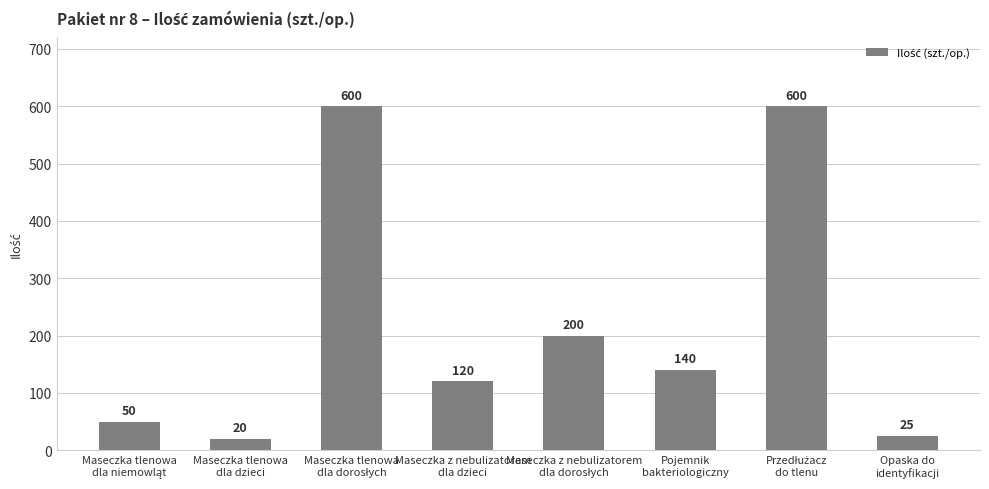

What is the value of the 7th bar from the left?

600